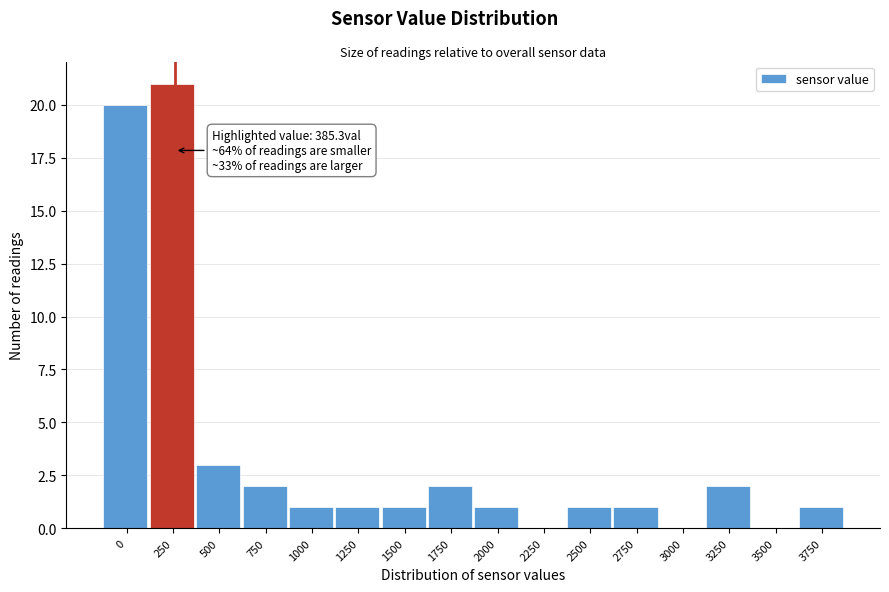

Reading right to left, extract all data points from this chart.

3750=1	3500=0	3250=2	3000=0	2750=1	2500=1	2250=0	2000=1	1750=2	1500=1	1250=1	1000=1	750=2	500=3	250=21	0=20